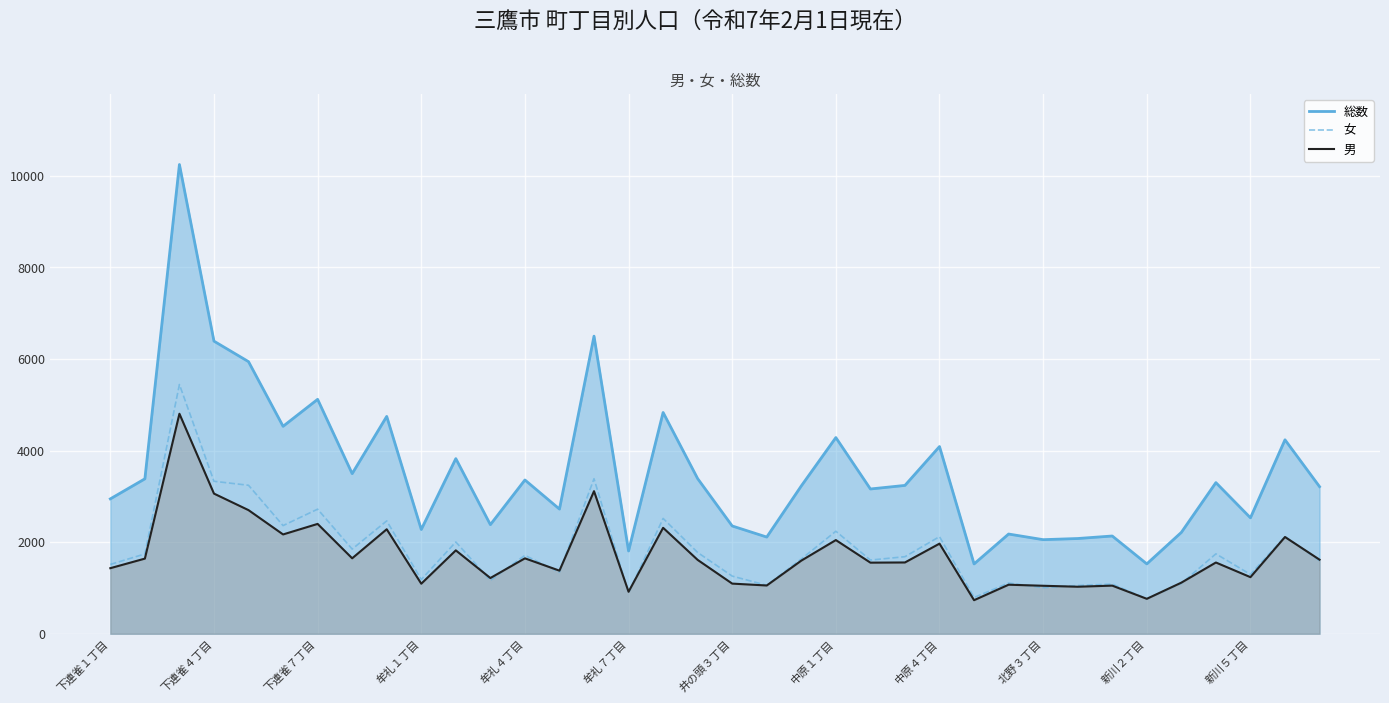

Between 新川２丁目 and 31, which is larger?

新川２丁目